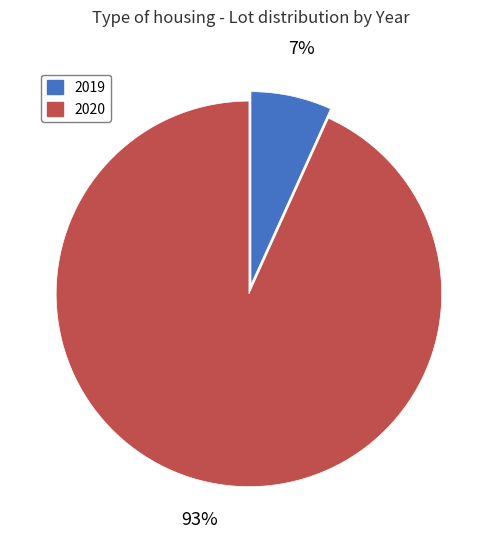

To the nearest percent, what is the difference between the largest and smallest slice percentages?

86%